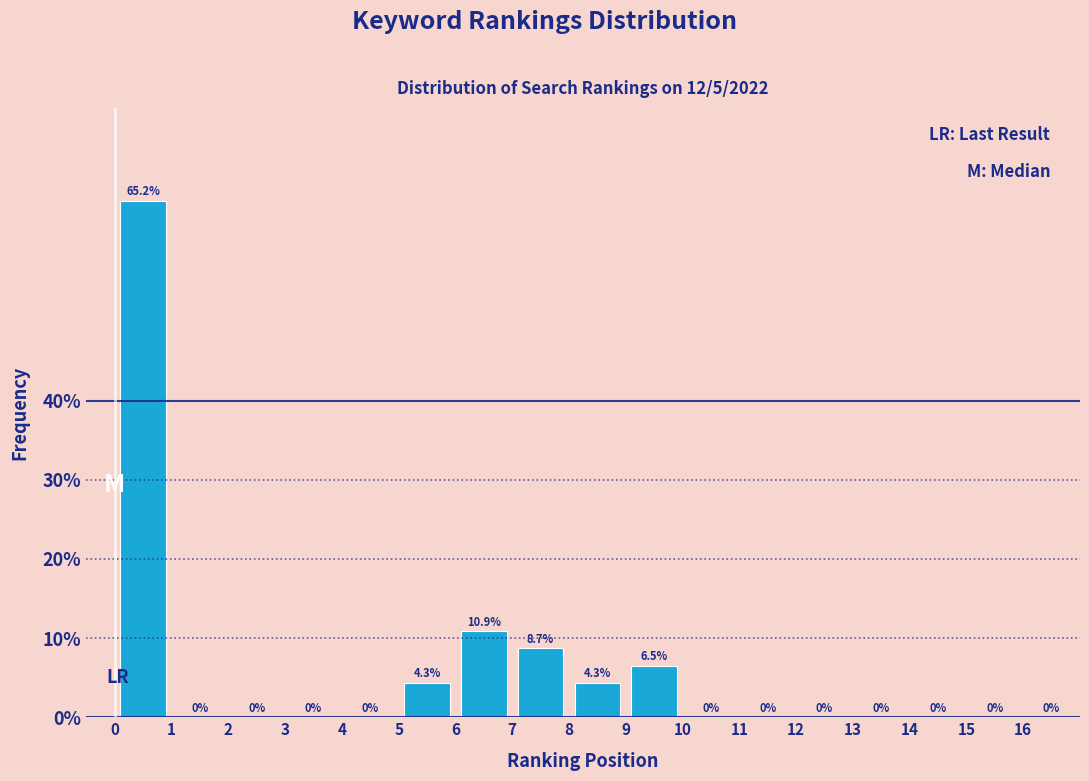

Reading left to right, list every bar in this chart as the range it spans on the x-axis followed by its height.

0 to 1: 65.2
1 to 2: 0.0
2 to 3: 0.0
3 to 4: 0.0
4 to 5: 0.0
5 to 6: 4.3
6 to 7: 10.9
7 to 8: 8.7
8 to 9: 4.3
9 to 10: 6.5
10 to 11: 0.0
11 to 12: 0.0
12 to 13: 0.0
13 to 14: 0.0
14 to 15: 0.0
15 to 16: 0.0
16 to 17: 0.0